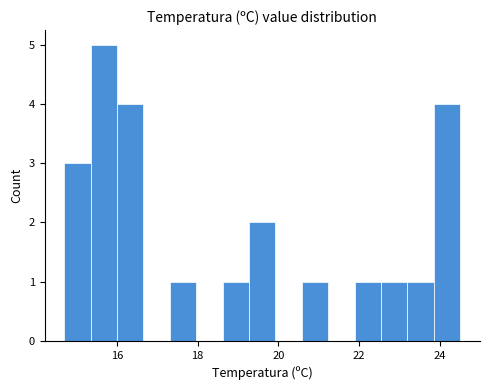

Read against the x-axis, roughly where is the centre of the tallest bar?

15.6